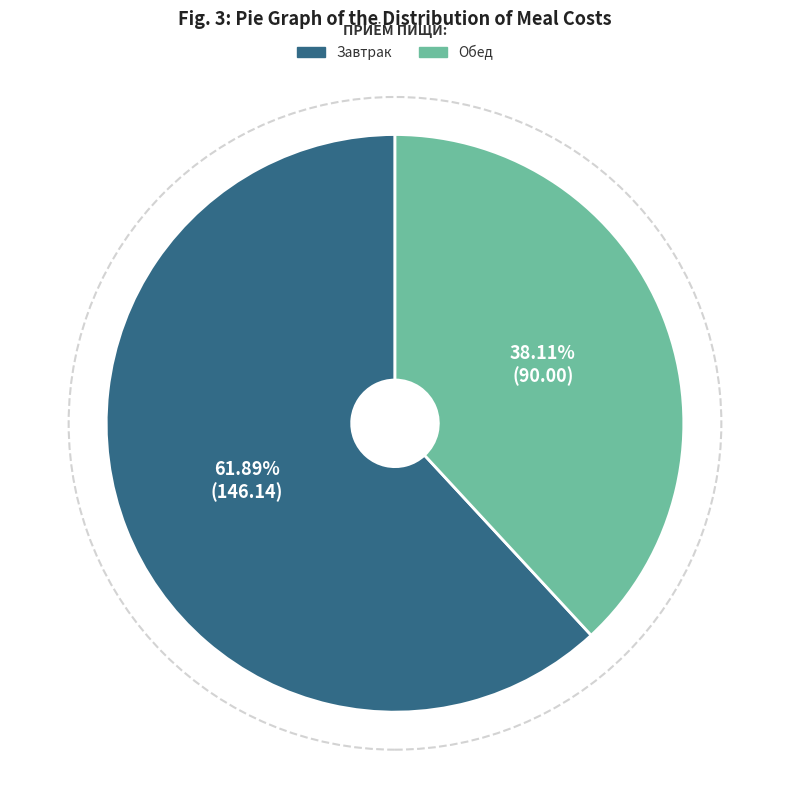

Which has a higher value, Обед or Завтрак?

Завтрак